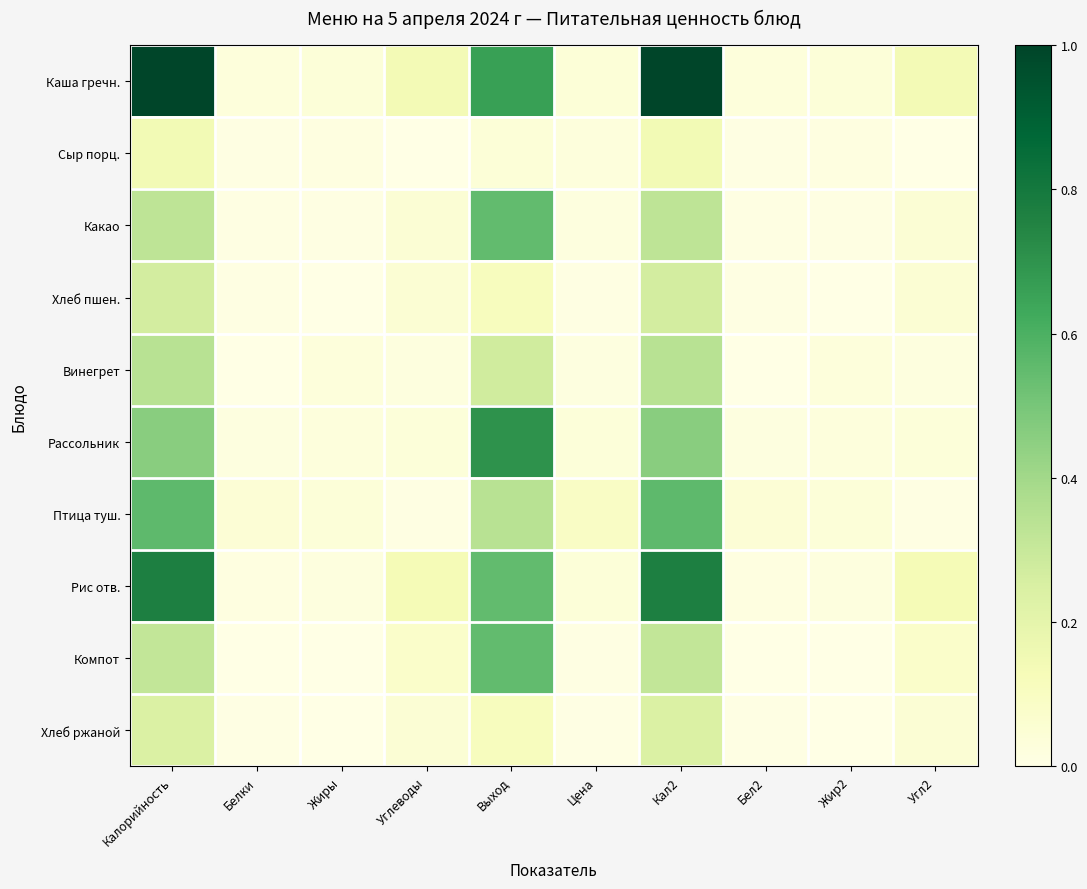

Rank the series by their maximum value, from lowest to highest.

Сыр порц., Хлеб ржаной, Хлеб пшен., Винегрет, Какао, Компот, Птица туш., Рассольник, Рис отв., Каша гречн.